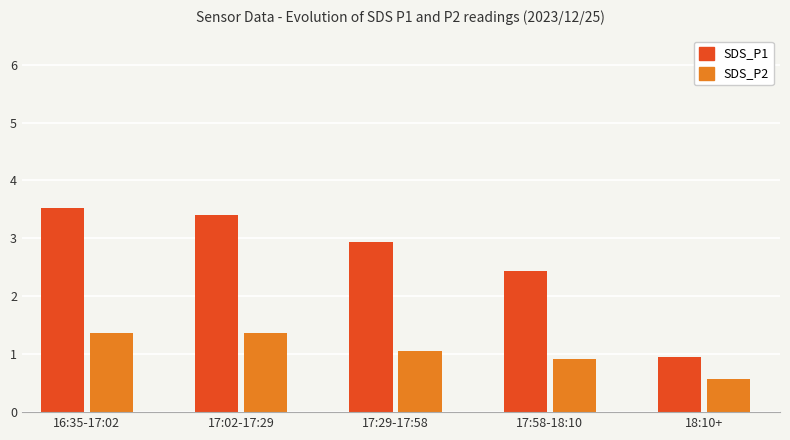

What is the smallest value displayed?

0.6